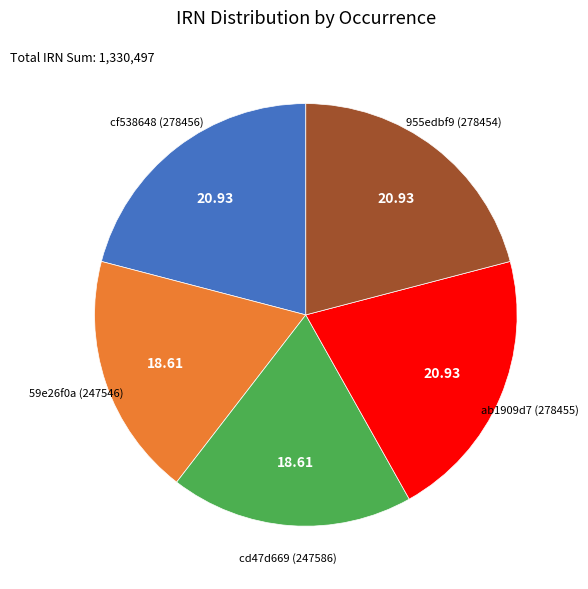

Do ab1909d7 (278455) and cd47d669 (247586) together represent more than half of the pie?

No